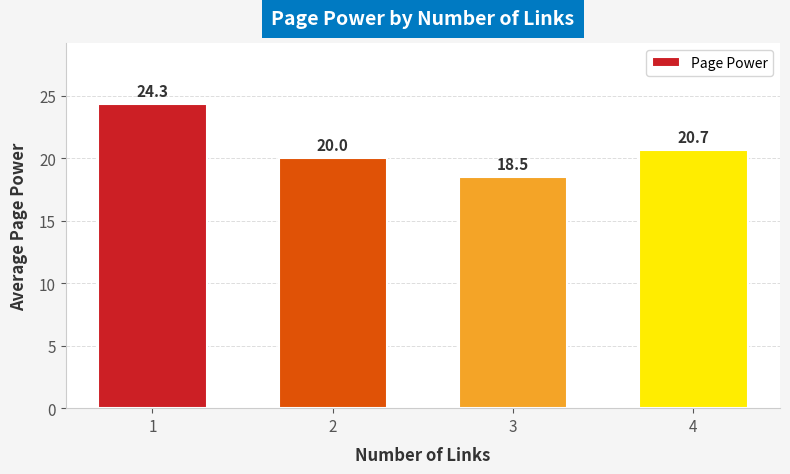

Rank the categories by value from lowest to highest.

3, 2, 4, 1